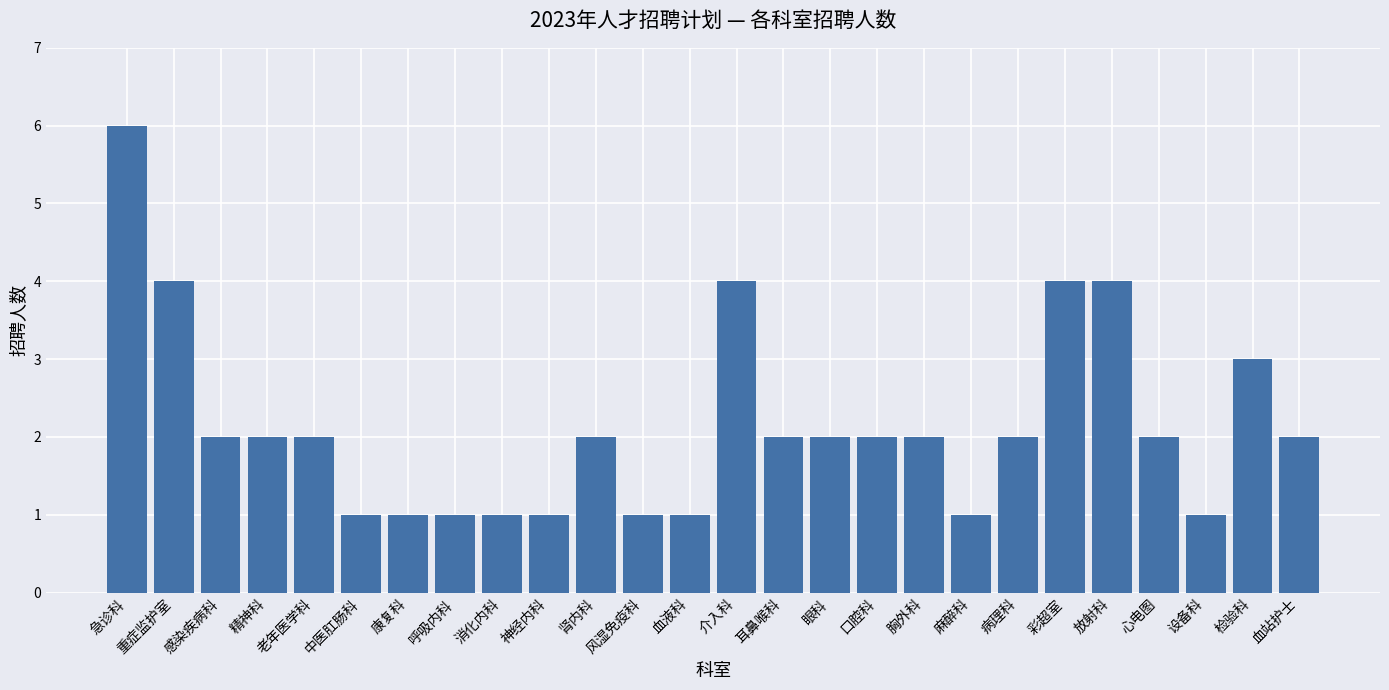

Reading left to right, what are all the values shown in this chart?

急诊科=6	重症监护室=4	感染疾病科=2	精神科=2	老年医学科=2	中医肛肠科=1	康复科=1	呼吸内科=1	消化内科=1	神经内科=1	肾内科=2	风湿免疫科=1	血液科=1	介入科=4	耳鼻喉科=2	眼科=2	口腔科=2	胸外科=2	麻醉科=1	病理科=2	彩超室=4	放射科=4	心电图=2	设备科=1	检验科=3	血站护士=2